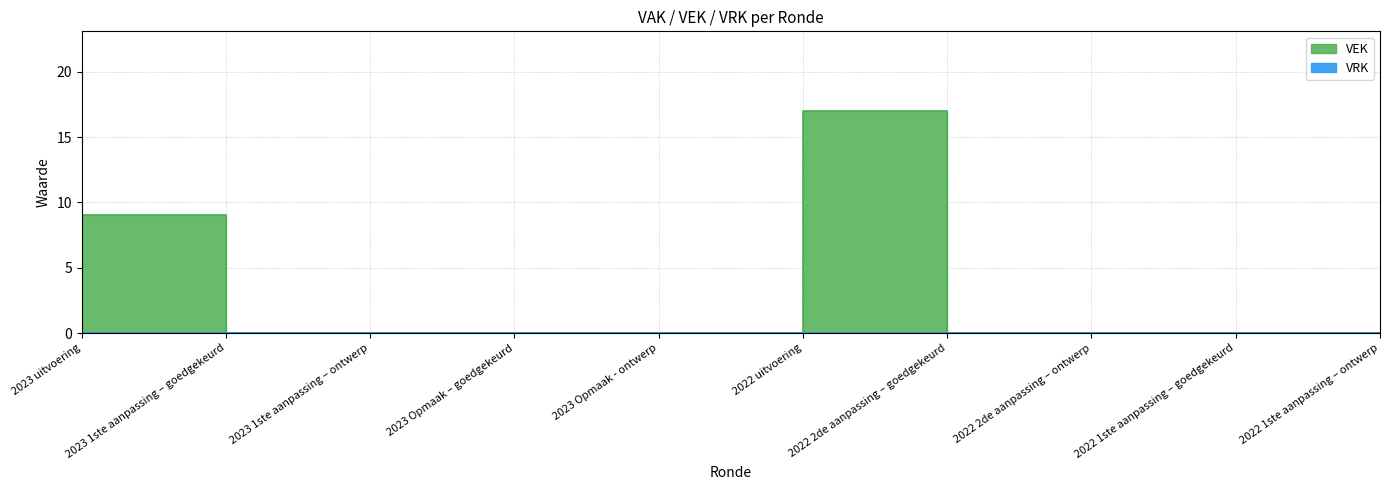

True or false: there are more than 1 points higher than both neighbors.

False